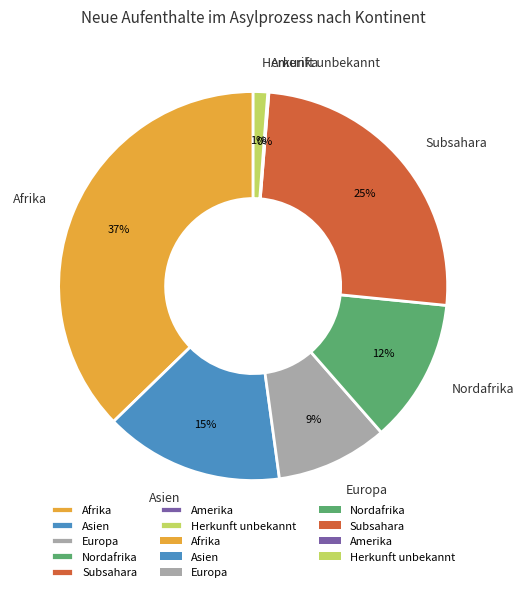

Which has a higher value, Nordafrika or Subsahara?

Subsahara